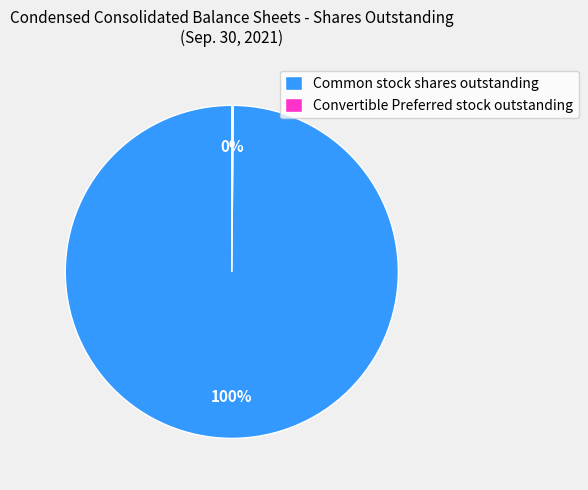

To the nearest percent, what is the difference between the largest and smallest slice percentages?

100%